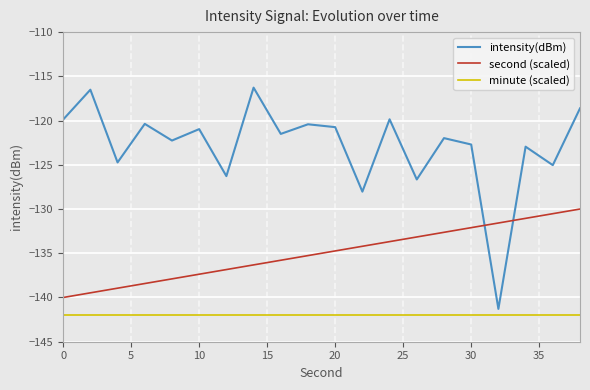

What is the maximum value shown in the chart?

-116.3